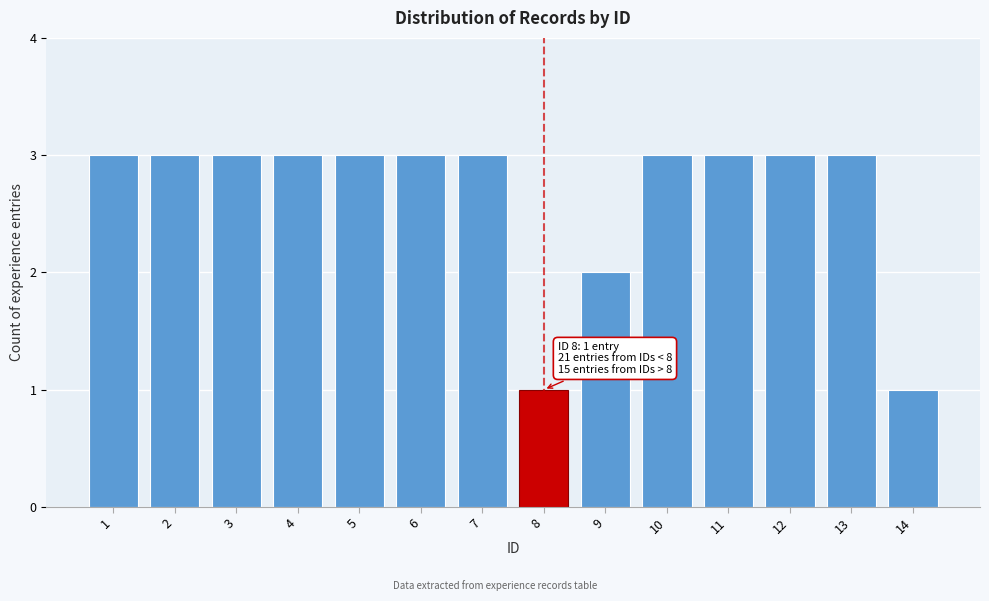

Reading left to right, transcribe all the data shown in this chart.

1=3	2=3	3=3	4=3	5=3	6=3	7=3	8=1	9=2	10=3	11=3	12=3	13=3	14=1